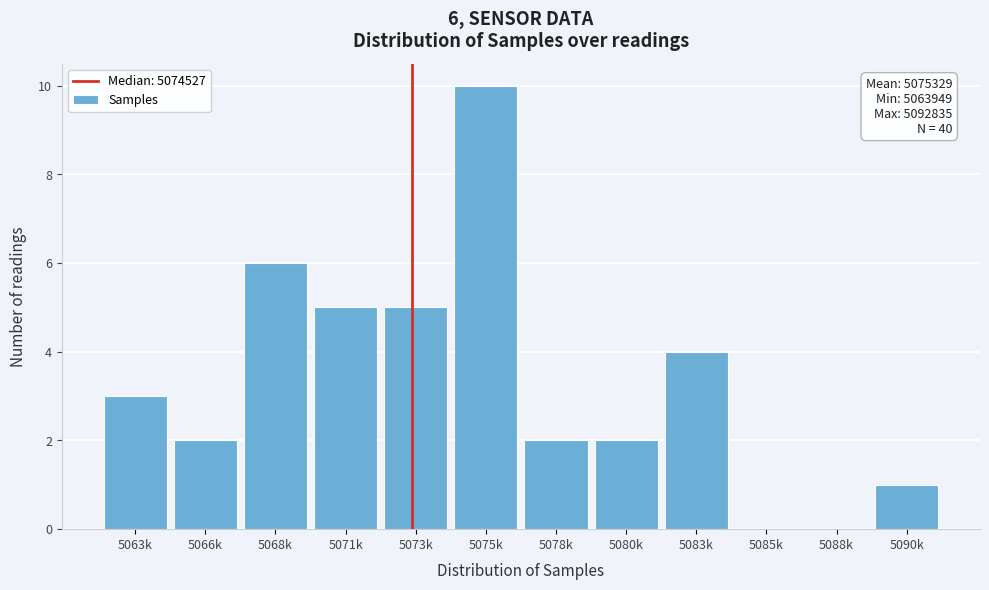

Reading right to left, extract all data points from this chart.

5090k=1	5088k=0	5085k=0	5083k=4	5080k=2	5078k=2	5075k=10	5073k=5	5071k=5	5068k=6	5066k=2	5063k=3